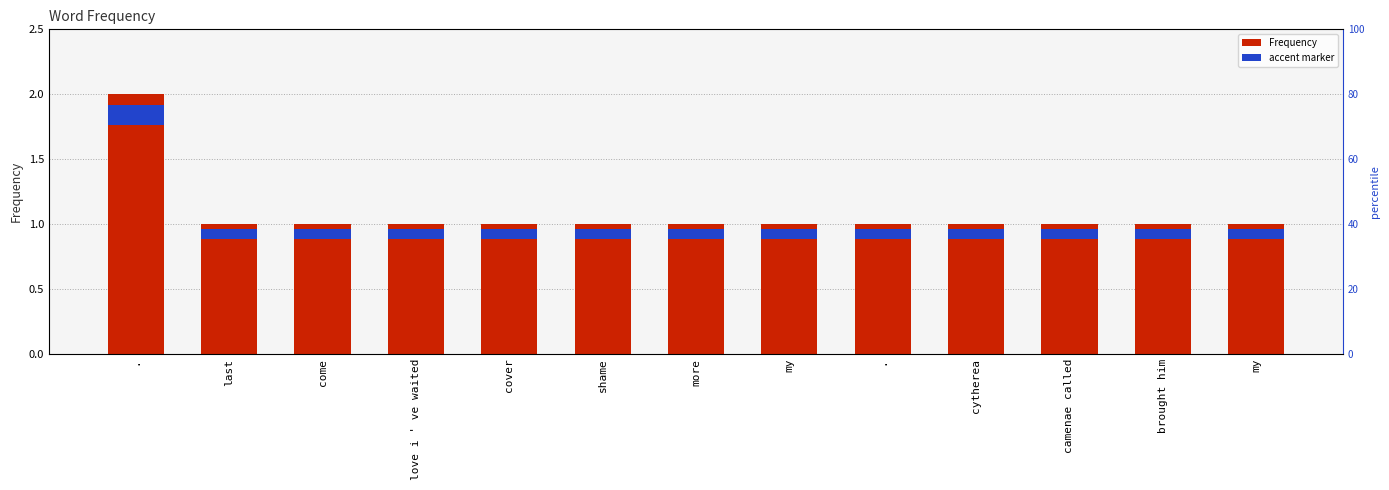

What is the difference between the values at . and camenae called?

1